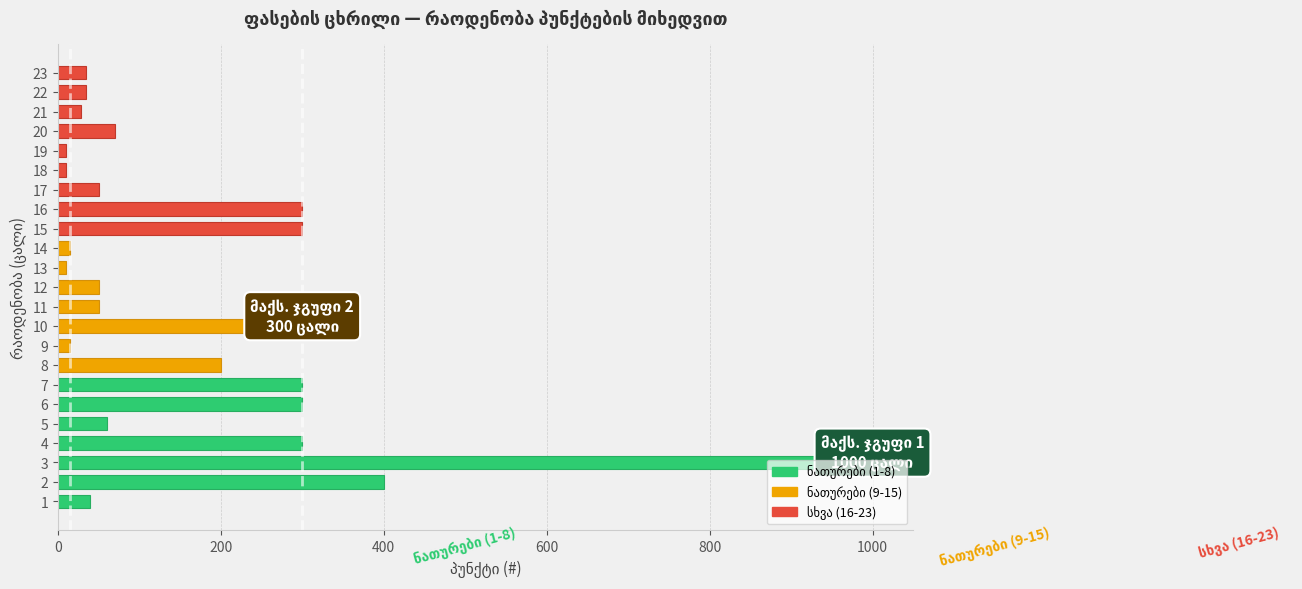

Is it true that the value at 2 is 400?

True